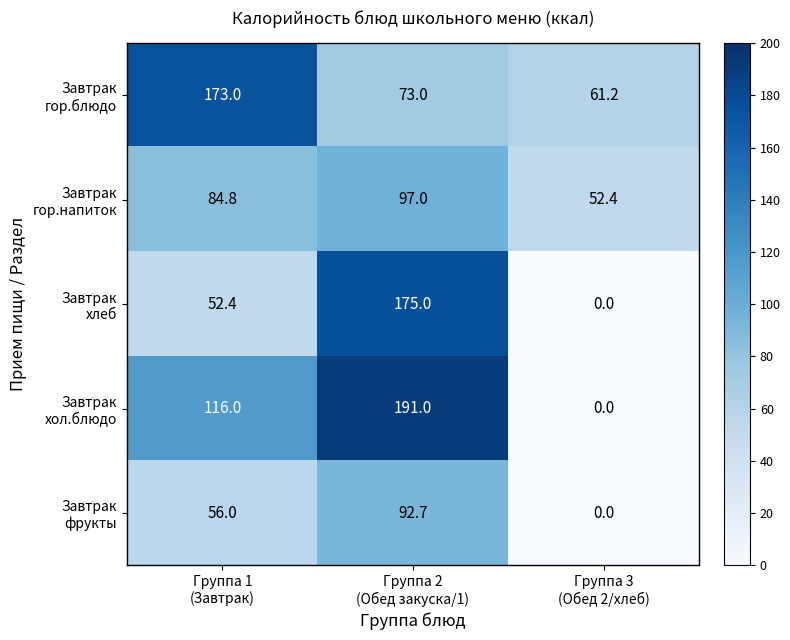

How many distinct data groups are displayed?

5